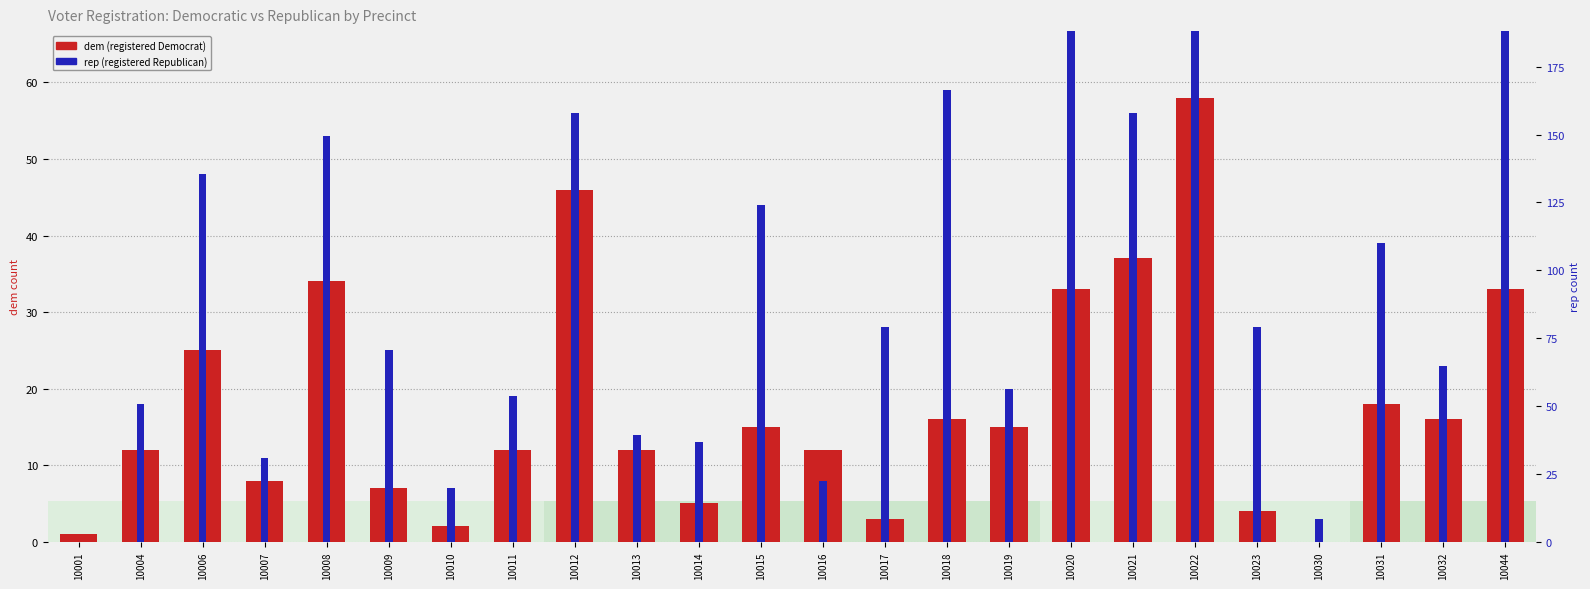

Which series has the widest spread of values?

rep